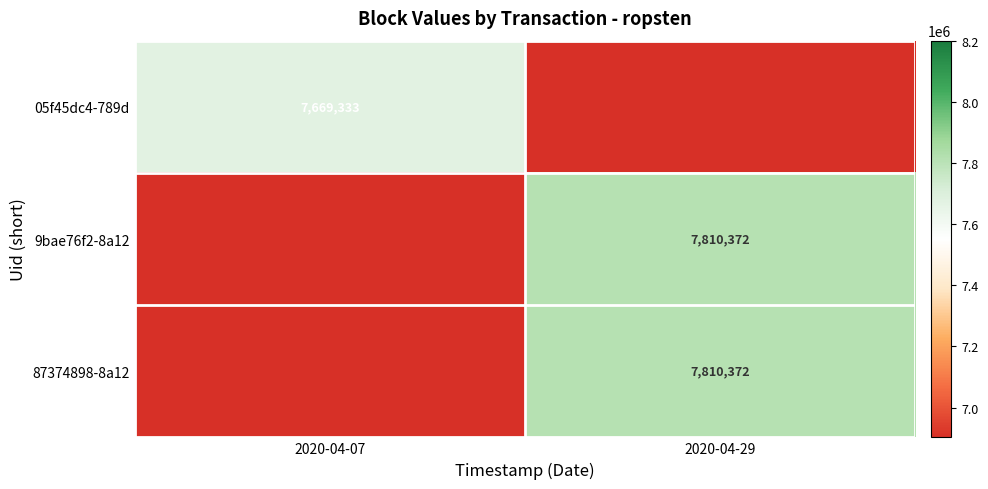

At which category is the sum across all series the highest?

2020-04-29